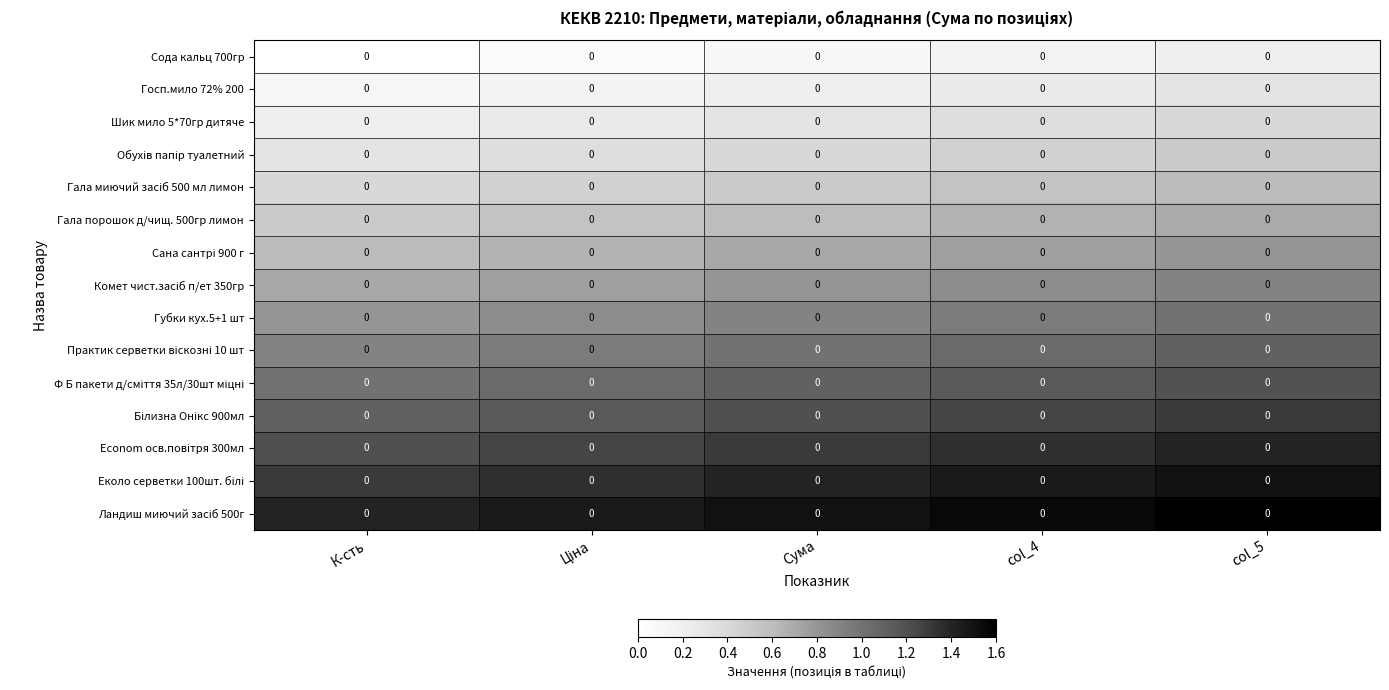

What is the difference between the highest and lowest values at col_4?

1.4